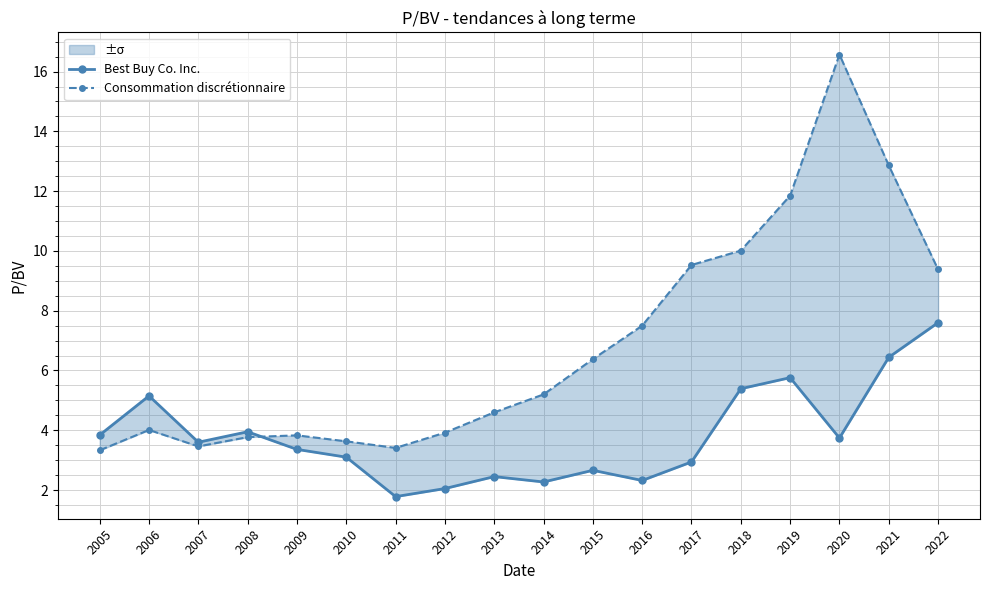

True or false: Consommation discrétionnaire and Best Buy Co. Inc. intersect in this chart.

True